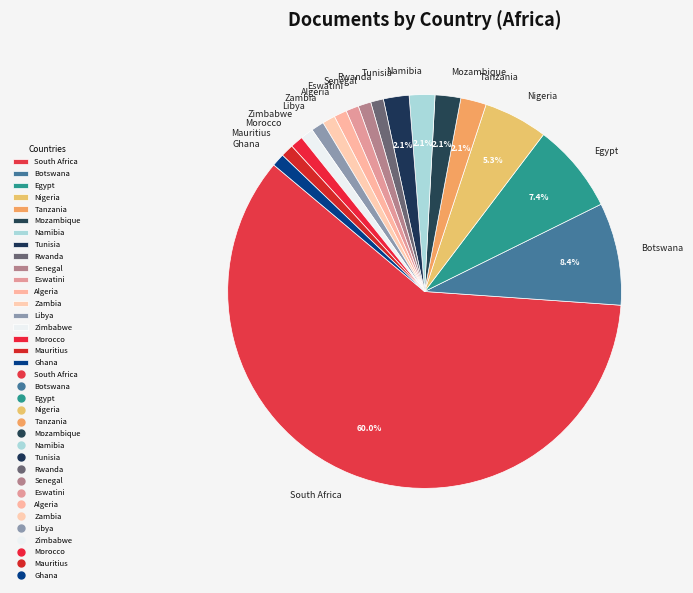

Does Zambia account for over 50% of the chart?

No